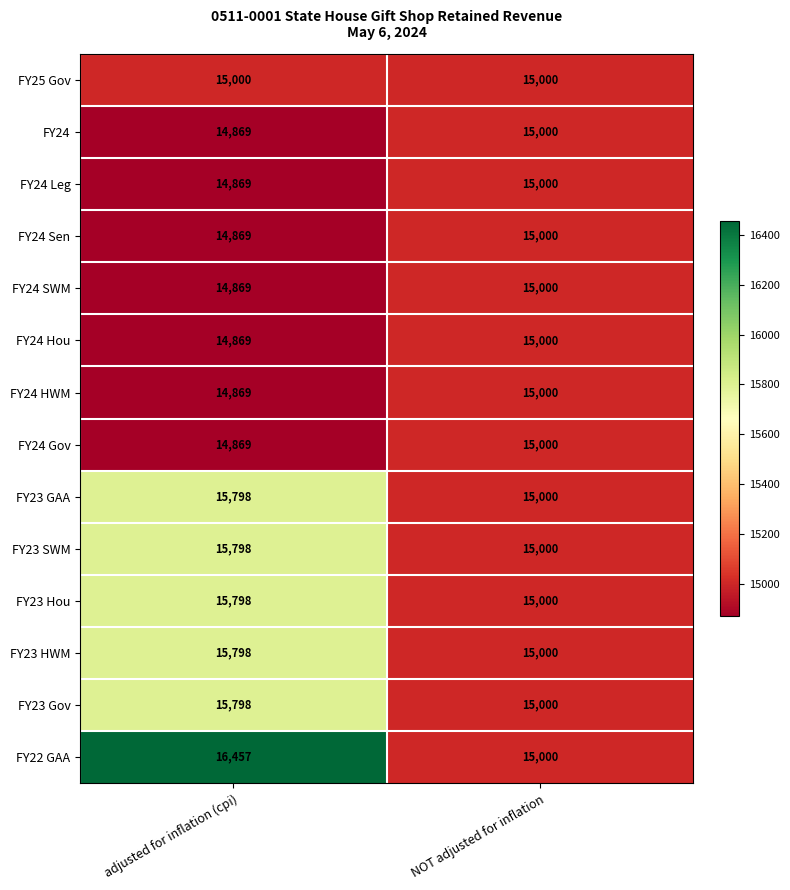

What is the difference between the maximum and minimum values in the FY23 SWM series?

798